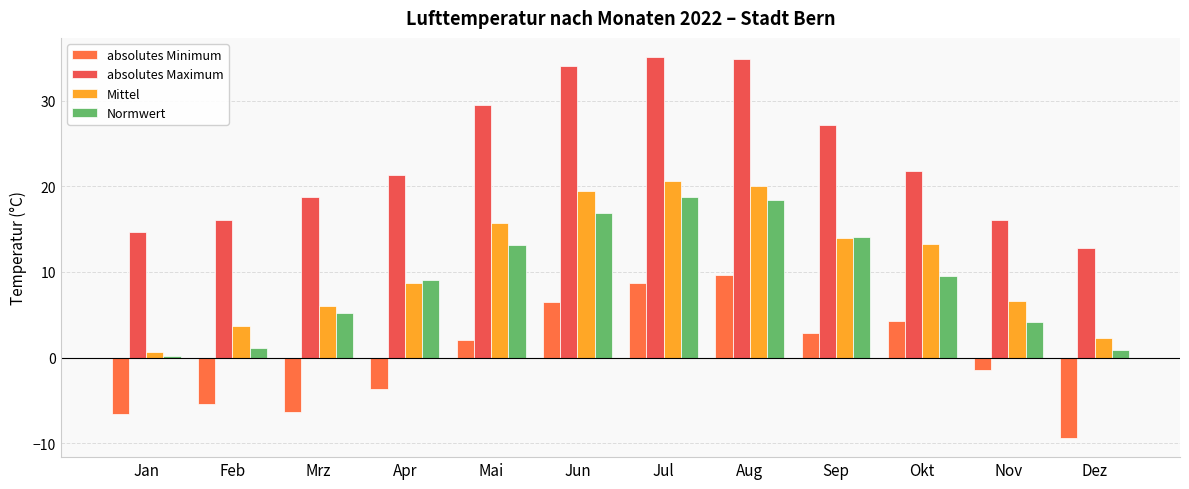

How many bars are there in each group?

4